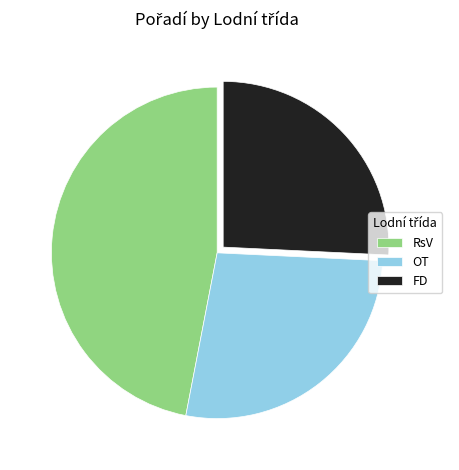

How many segments does this pie chart have?

3